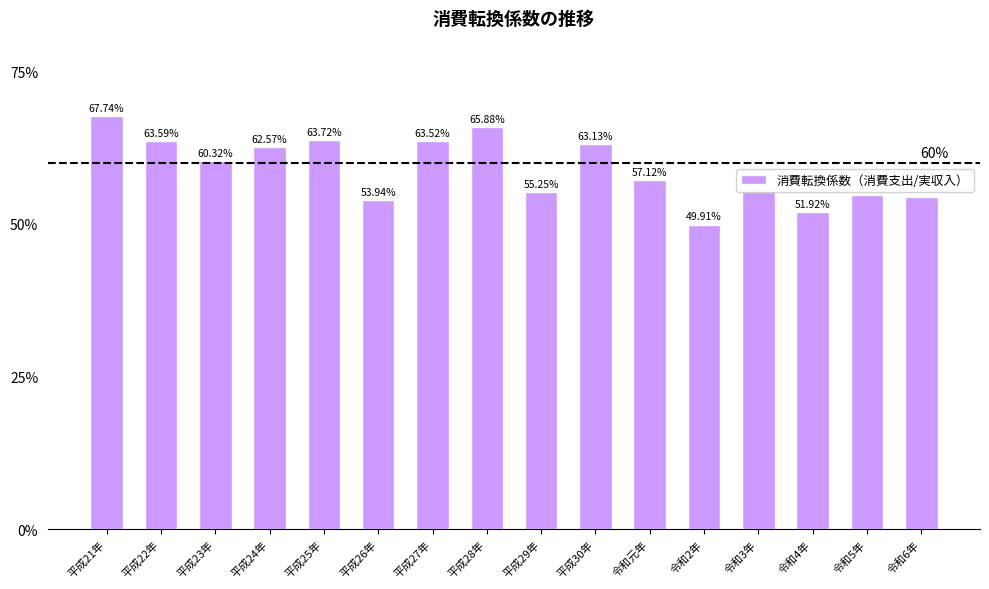

What is the change in value from 平成21年 to 平成26年?

-0.1